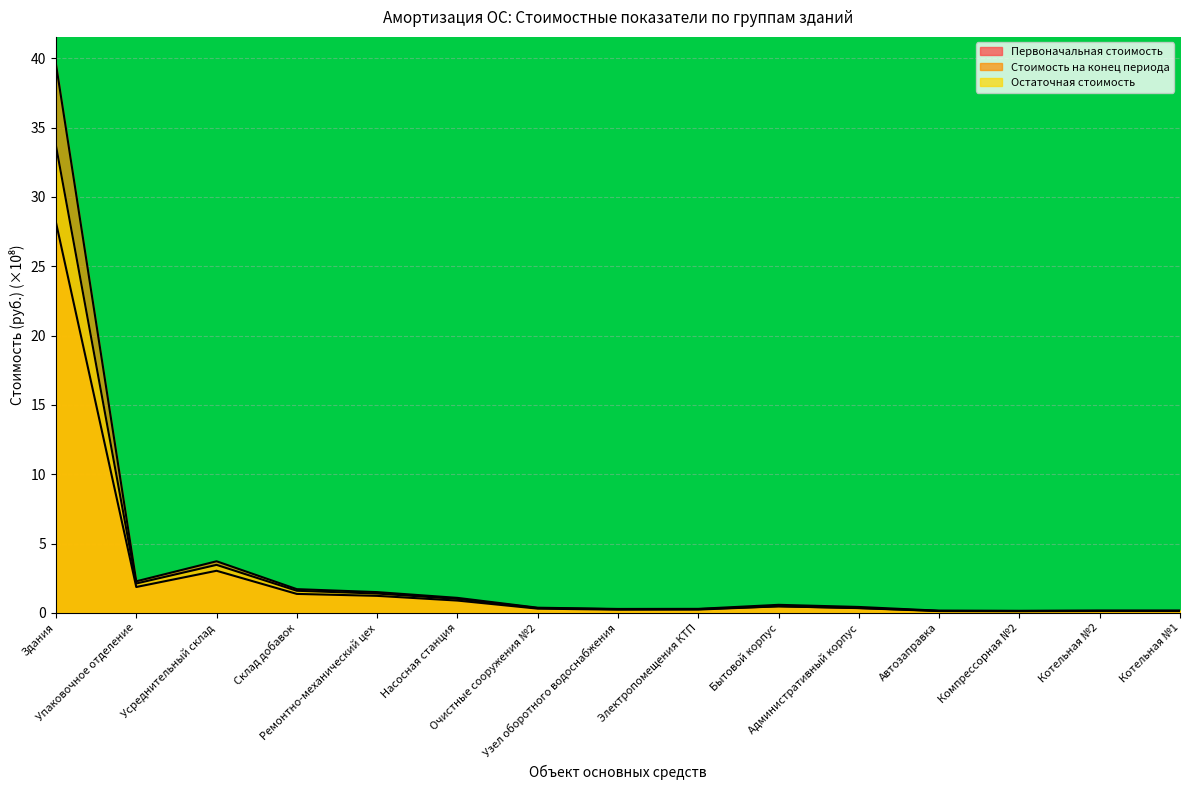

What is the label of the 6th point from the left?

Насосная станция